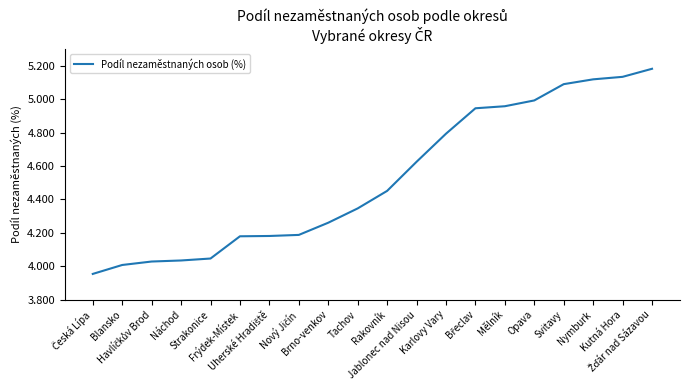

What is the difference between the maximum and minimum values?

1.2